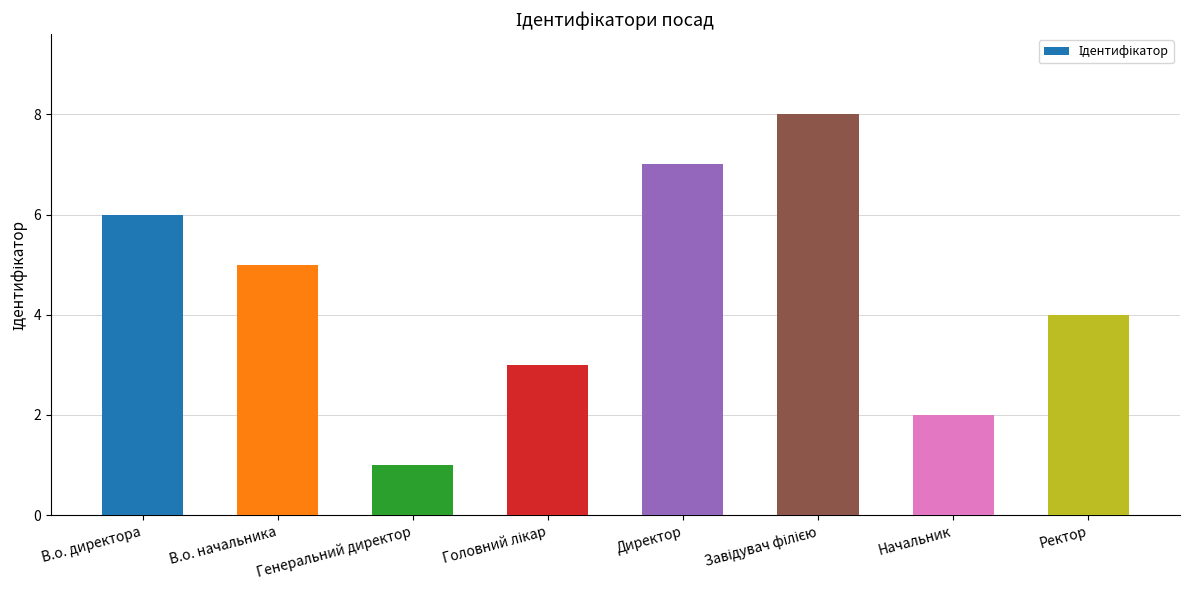

Reading right to left, extract all data points from this chart.

4	2	8	7	3	1	5	6